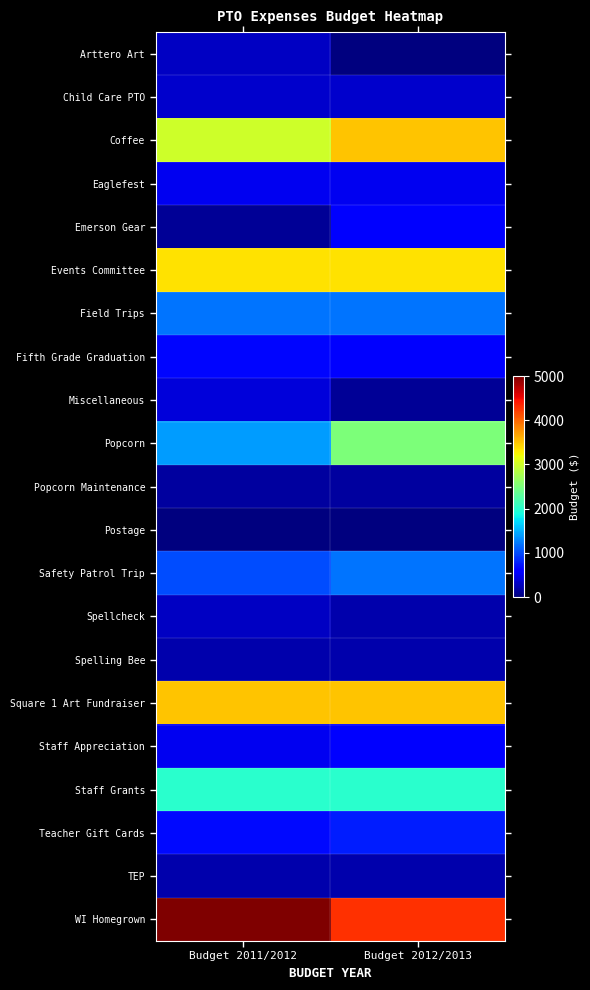

Reading left to right, what are all the values shown in this chart?

Arttero Art: Budget 2011/2012=300	Budget 2012/2013=0
Child Care PTO: Budget 2011/2012=350	Budget 2012/2013=350
Coffee: Budget 2011/2012=3000	Budget 2012/2013=3500
Eaglefest: Budget 2011/2012=500	Budget 2012/2013=500
Emerson Gear: Budget 2011/2012=100	Budget 2012/2013=600
Events Committee: Budget 2011/2012=3350	Budget 2012/2013=3350
Field Trips: Budget 2011/2012=1200	Budget 2012/2013=1200
Fifth Grade Graduation: Budget 2011/2012=650	Budget 2012/2013=600
Miscellaneous: Budget 2011/2012=400	Budget 2012/2013=100
Popcorn: Budget 2011/2012=1400	Budget 2012/2013=2500
Popcorn Maintenance: Budget 2011/2012=150	Budget 2012/2013=150
Postage: Budget 2011/2012=10	Budget 2012/2013=10
Safety Patrol Trip: Budget 2011/2012=1000	Budget 2012/2013=1200
Spellcheck: Budget 2011/2012=300	Budget 2012/2013=200
Spelling Bee: Budget 2011/2012=200	Budget 2012/2013=200
Square 1 Art Fundraiser: Budget 2011/2012=3500	Budget 2012/2013=3500
Staff Appreciation: Budget 2011/2012=500	Budget 2012/2013=600
Staff Grants: Budget 2011/2012=2000	Budget 2012/2013=2000
Teacher Gift Cards: Budget 2011/2012=675	Budget 2012/2013=775
TEP: Budget 2011/2012=200	Budget 2012/2013=200
WI Homegrown: Budget 2011/2012=5000	Budget 2012/2013=4284